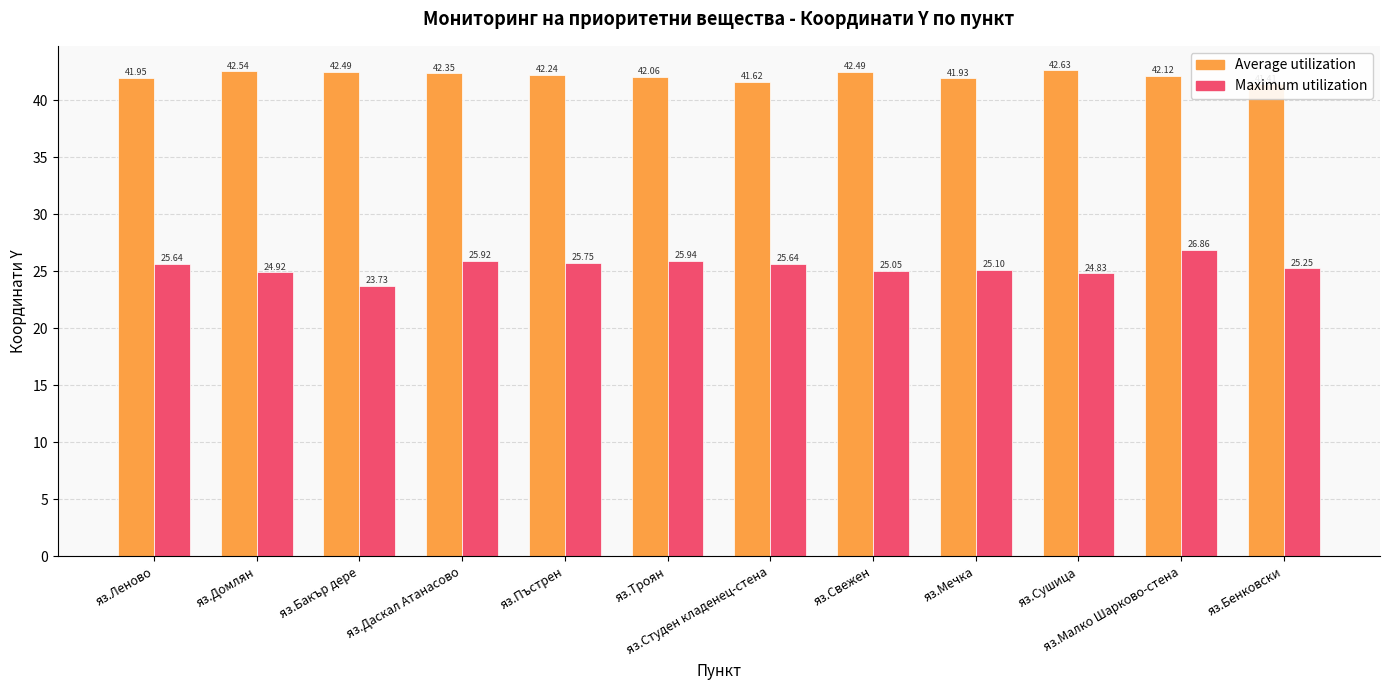

Does the chart contain any negative values?

No